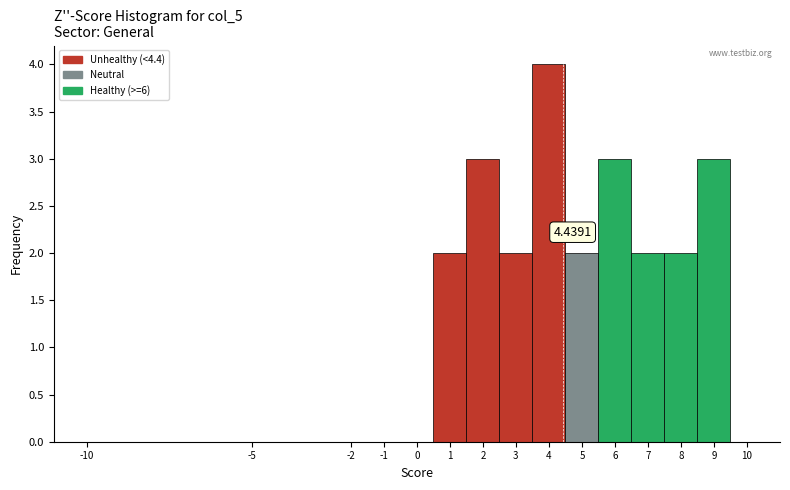

Over which range of the x-axis is the bar tallest?

3.5 to 4.5